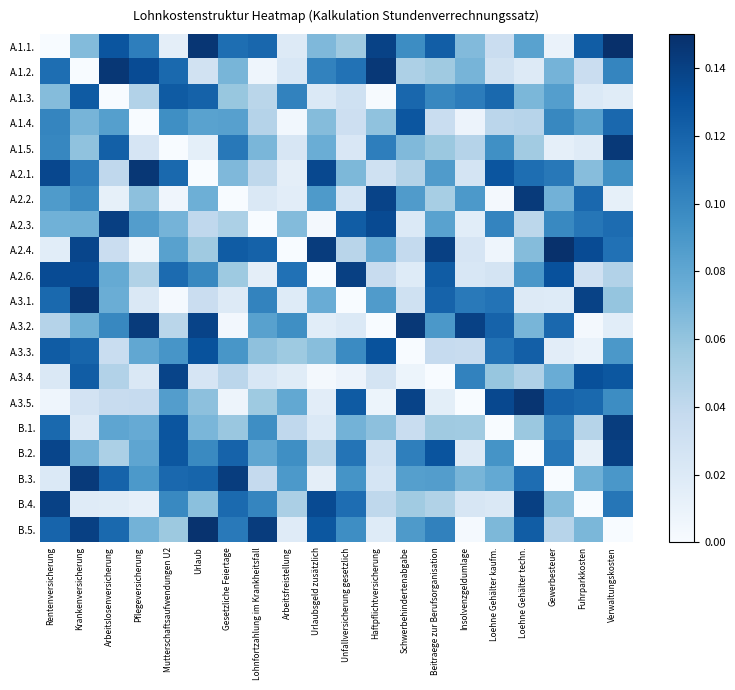

At how many categories does at least one series exceed 0?

20